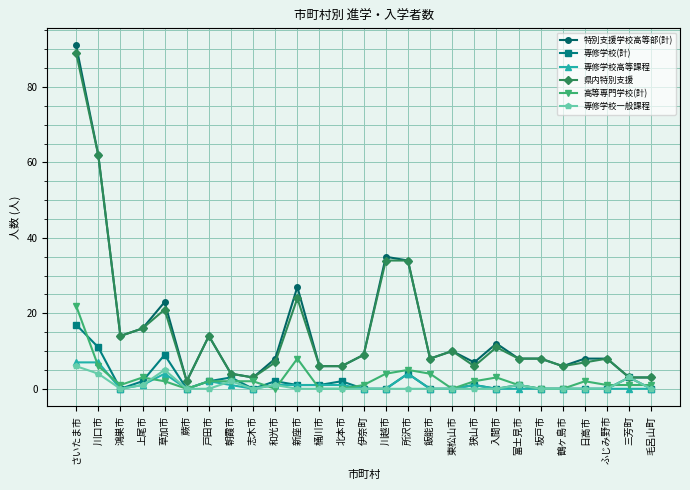

What is the difference between the highest and lowest values at 東松山市?

10